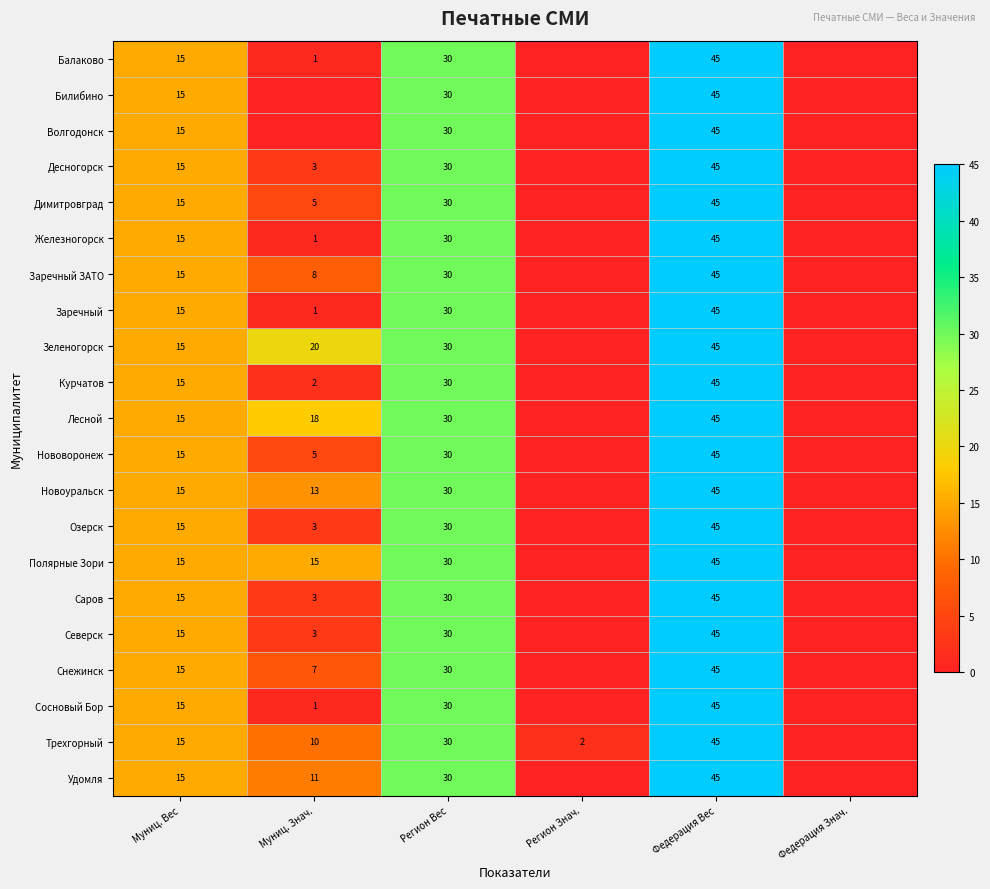

The value of Полярные Зори at Федерация Вес is 28. True or false?

False